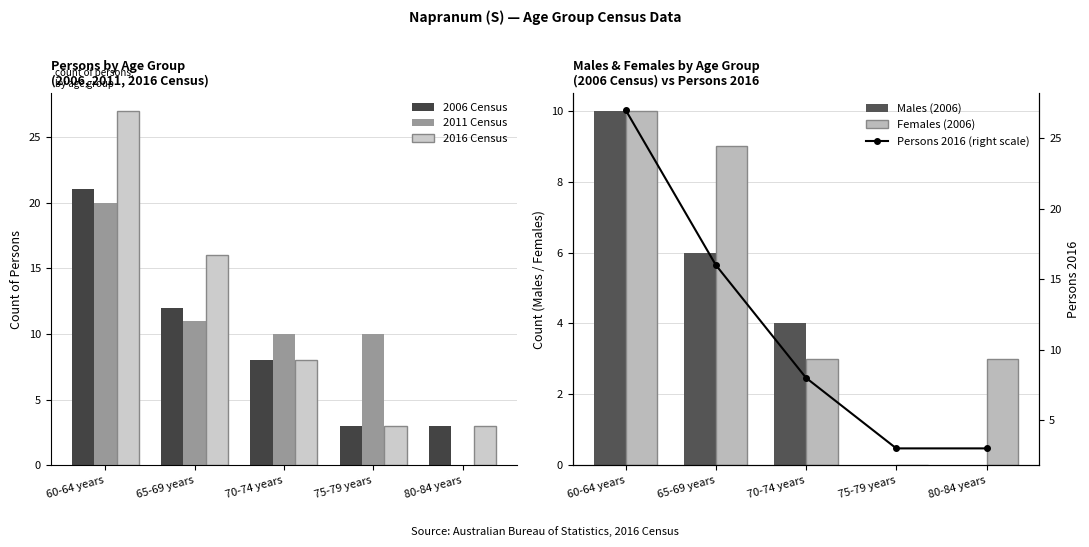

What is the label of the 4th bar from the right?

65-69 years